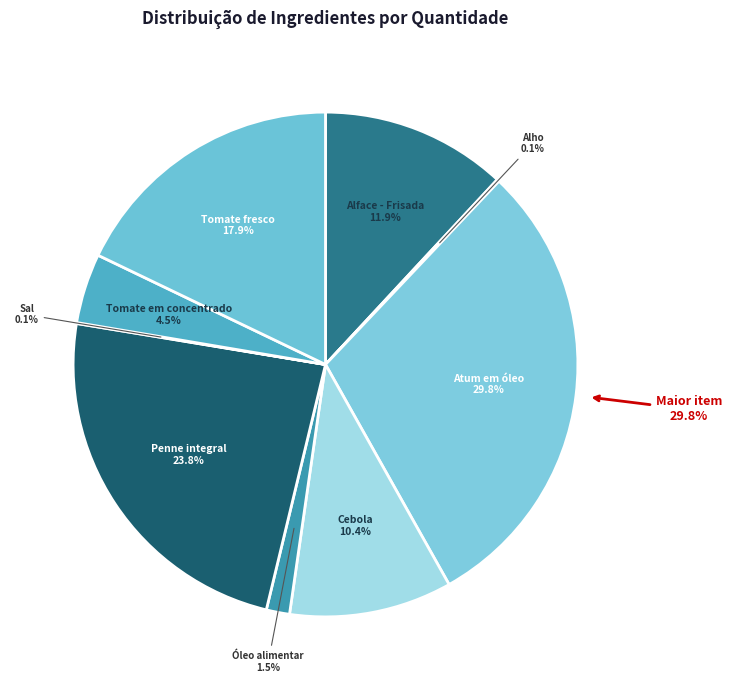

Combined, do Tomate em concentrado and Alface - Frisada account for over 50%?

No